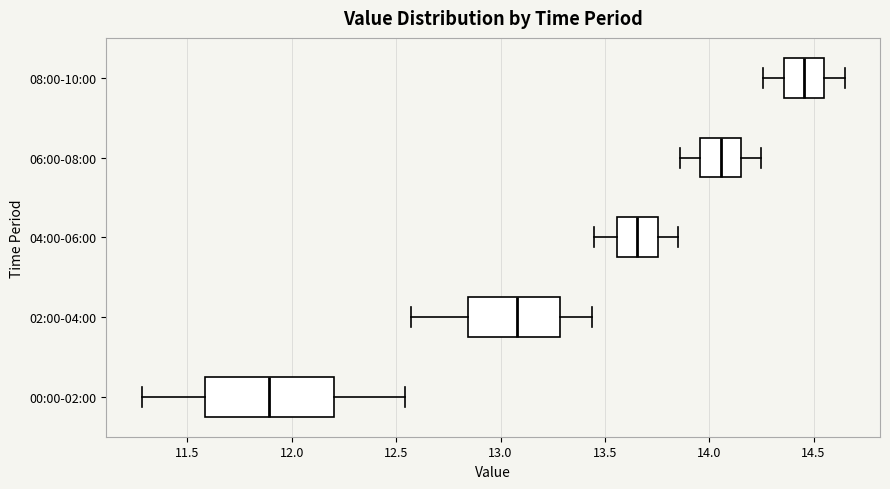

Reading bottom to top, transcribe this box plot: for each box, give where its median line is, the range the box spans, and where its two whiskers end, as read against the x-axis. The values are not printed on the chart, so give them approximately, as read against the axis.

00:00-02:00: median 11.90, box 11.60 to 12.20, whiskers 11.30 to 12.55
02:00-04:00: median 13.10, box 12.85 to 13.30, whiskers 12.55 to 13.45
04:00-06:00: median 13.65, box 13.55 to 13.75, whiskers 13.45 to 13.85
06:00-08:00: median 14.05, box 13.95 to 14.15, whiskers 13.85 to 14.25
08:00-10:00: median 14.45, box 14.35 to 14.55, whiskers 14.25 to 14.65